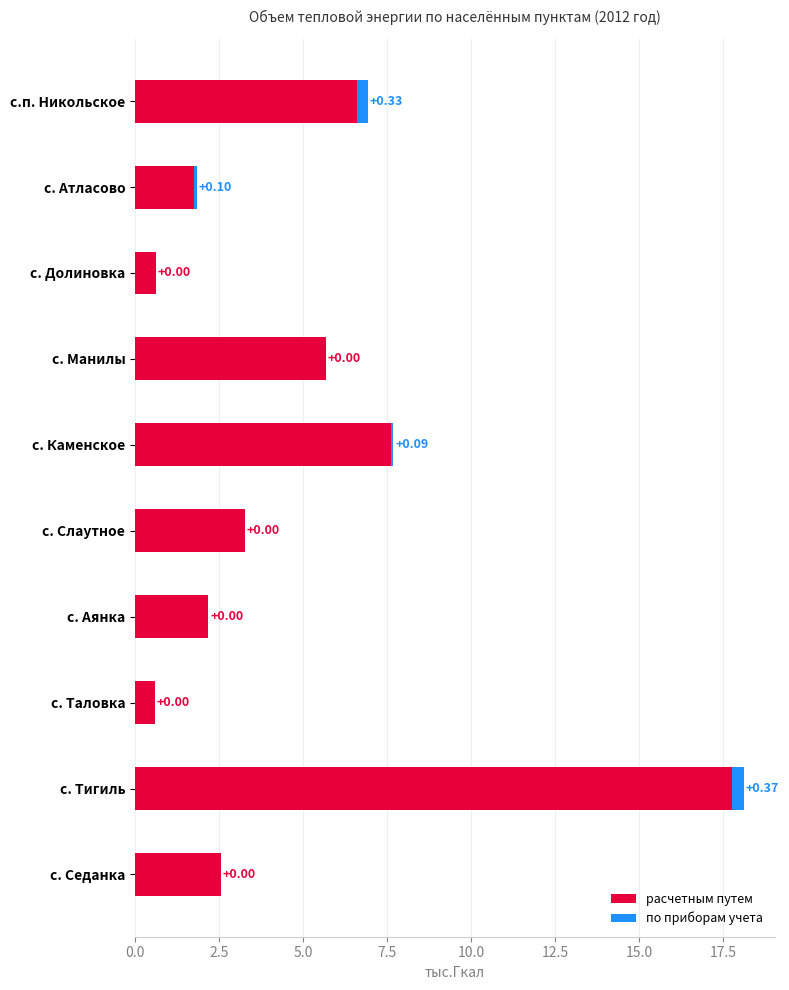

What is the sum of the расчетным путем values at с. Аянка and с. Каменское?

9.8